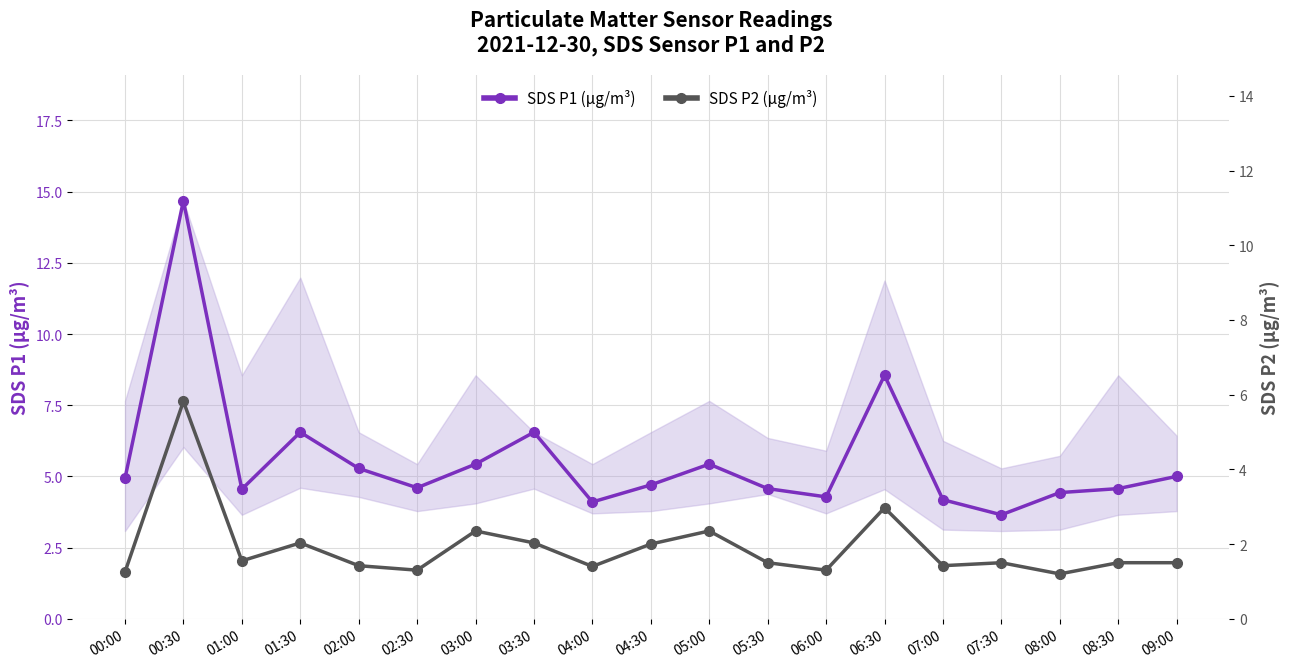

Reading left to right, transcribe all the data shown in this chart.

SDS P1 (µg/m³): 4.9	14.7	4.5	6.5	5.3	4.6	5.4	6.5	4.1	4.7	5.4	4.6	4.3	8.6	4.2	3.6	4.4	4.6	5.0
SDS P2 (µg/m³): 1.2	5.8	1.6	2.0	1.4	1.3	2.4	2.0	1.4	2.0	2.4	1.5	1.3	3.0	1.4	1.5	1.2	1.5	1.5